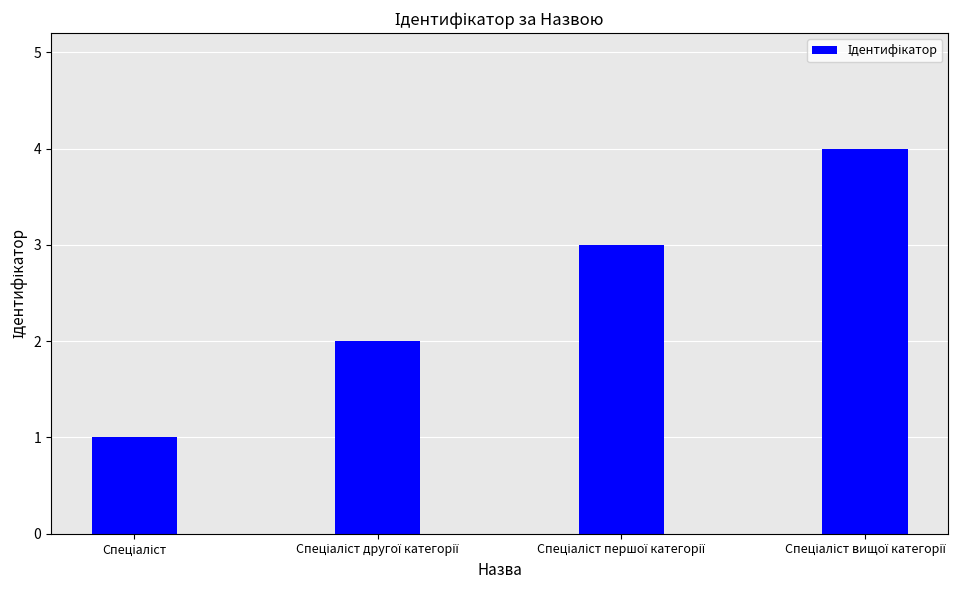

What is the difference between the maximum and minimum values?

3